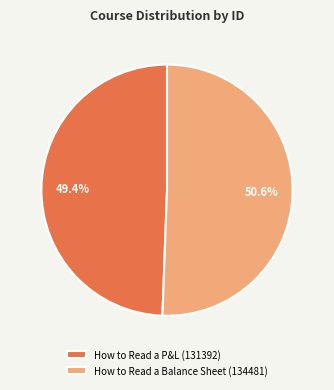

Does any single category account for the majority?

Yes